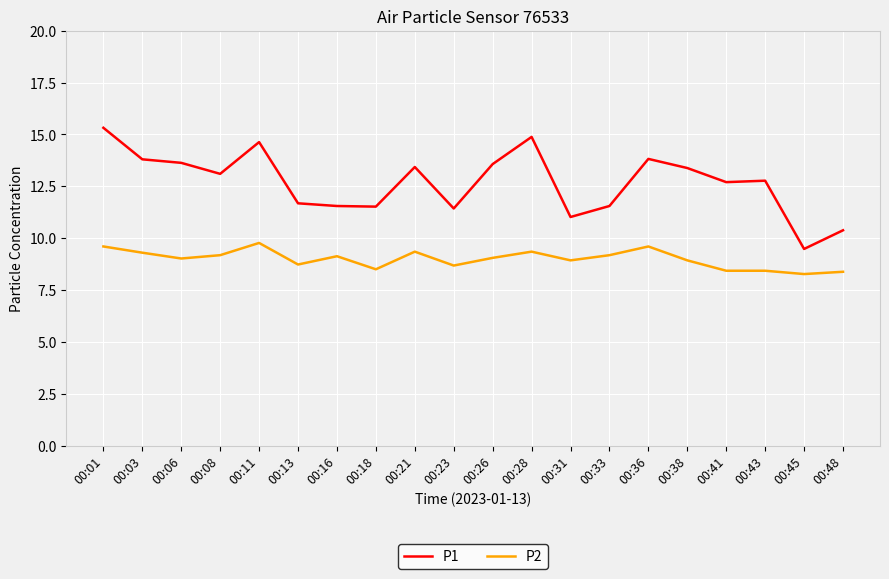

What is the difference between the maximum and minimum values in the P2 series?

1.5